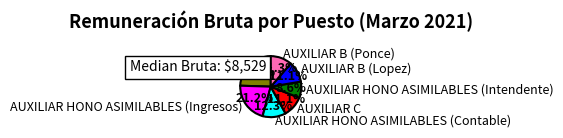

How much of the chart is everything except AUXILIAR HONO ASIMILABLES (Contable)?

87.7%